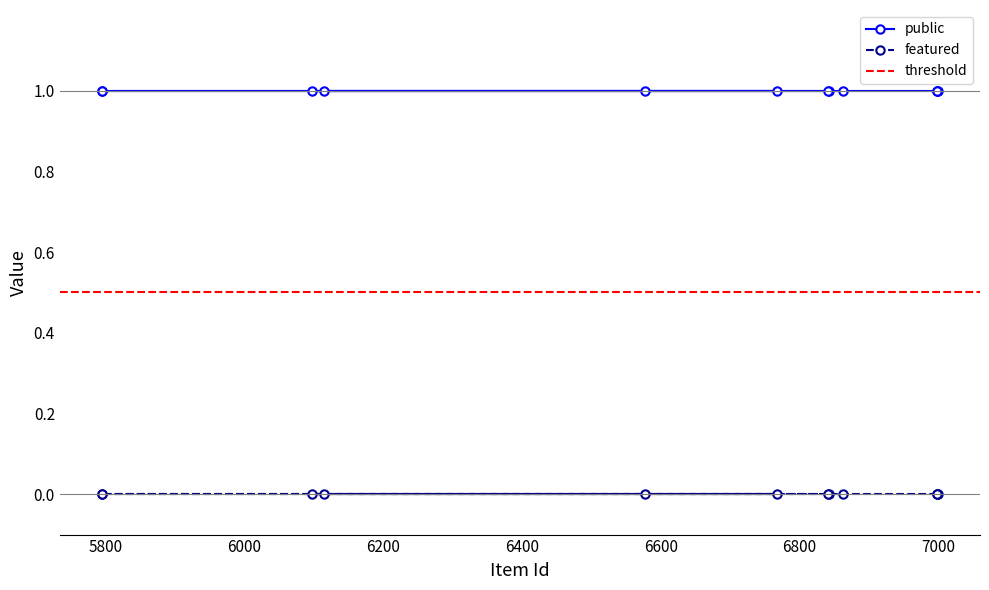

Reading left to right, extract all data points from this chart.

public: 6842=1	6841=1	6115=1	5795=1	5794=1	6577=1	6767=1	6098=1	6863=1	7000=1	6999=1	6998=1
featured: 6842=0	6841=0	6115=0	5795=0	5794=0	6577=0	6767=0	6098=0	6863=0	7000=0	6999=0	6998=0